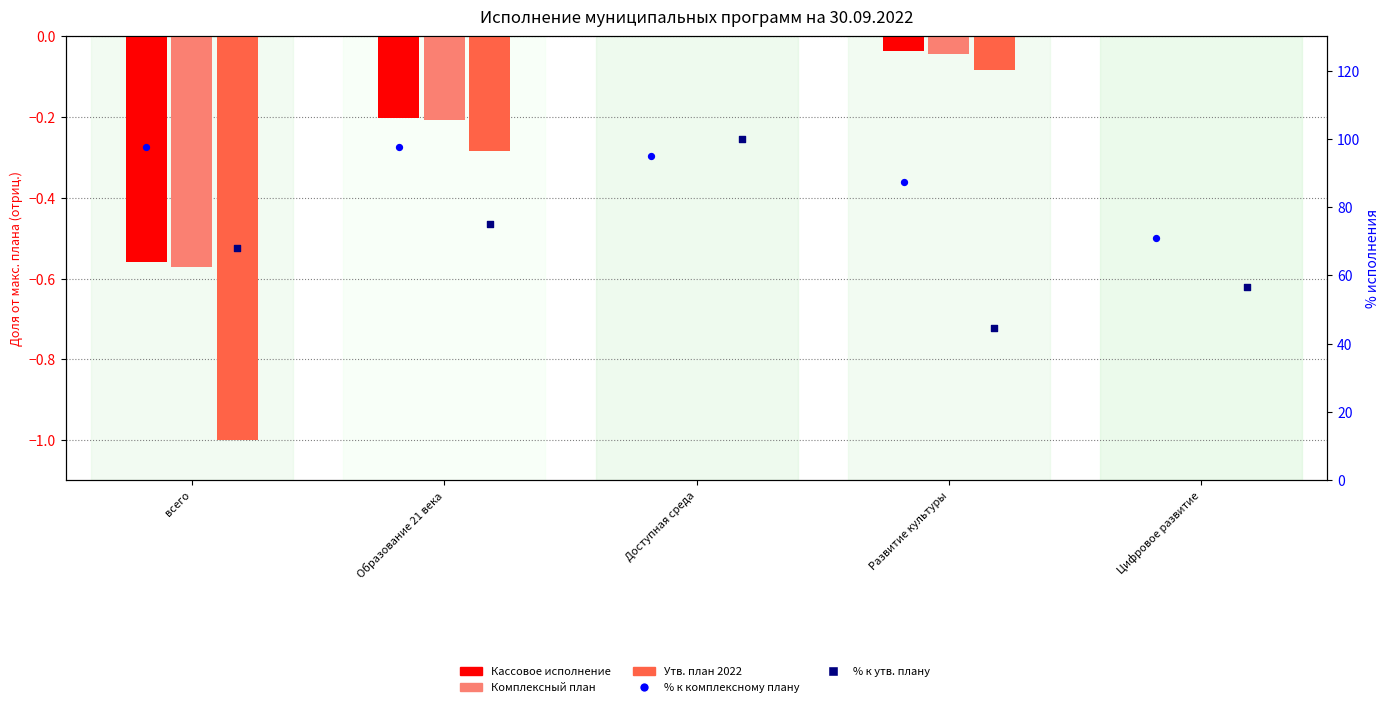

What is the total value across all series at Развитие культуры?

131.8